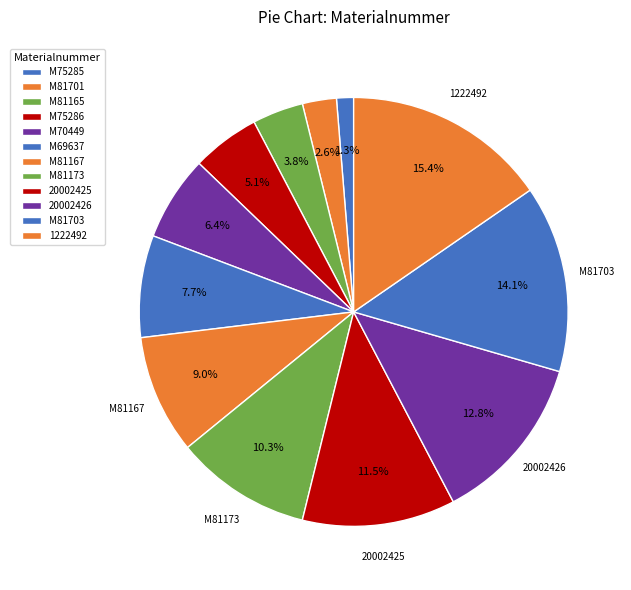

Is M75285 the majority of the pie?

No